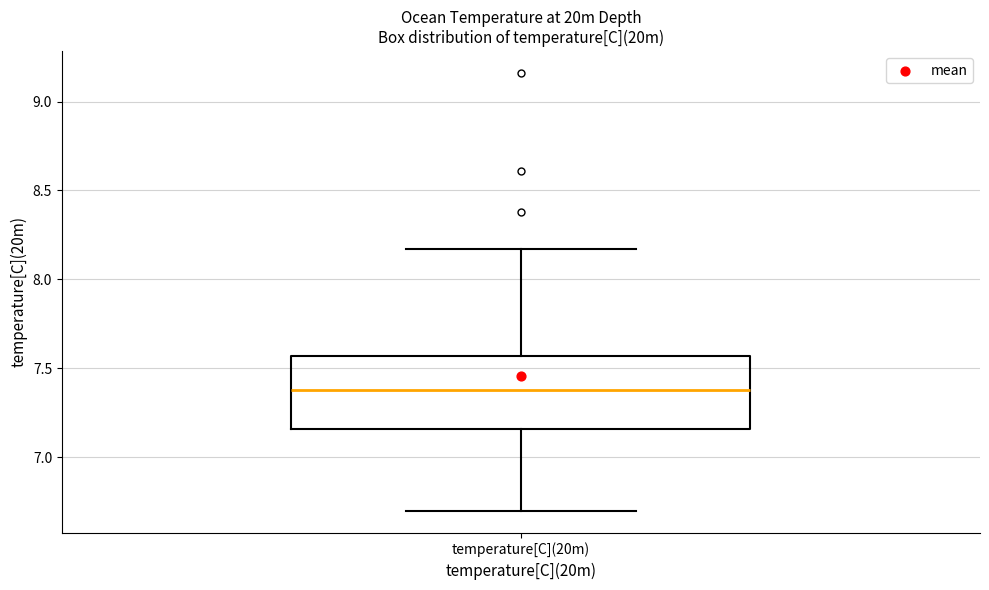

Where does the lower whisker of the box for temperature[C](20m) end on the y-axis? The values are not printed on the chart, so give them approximately, as read against the axis.

6.70